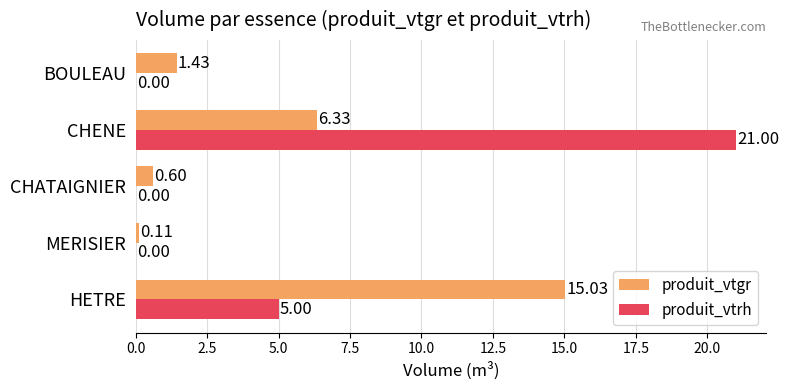

Which category has the highest value across all series?

CHENE